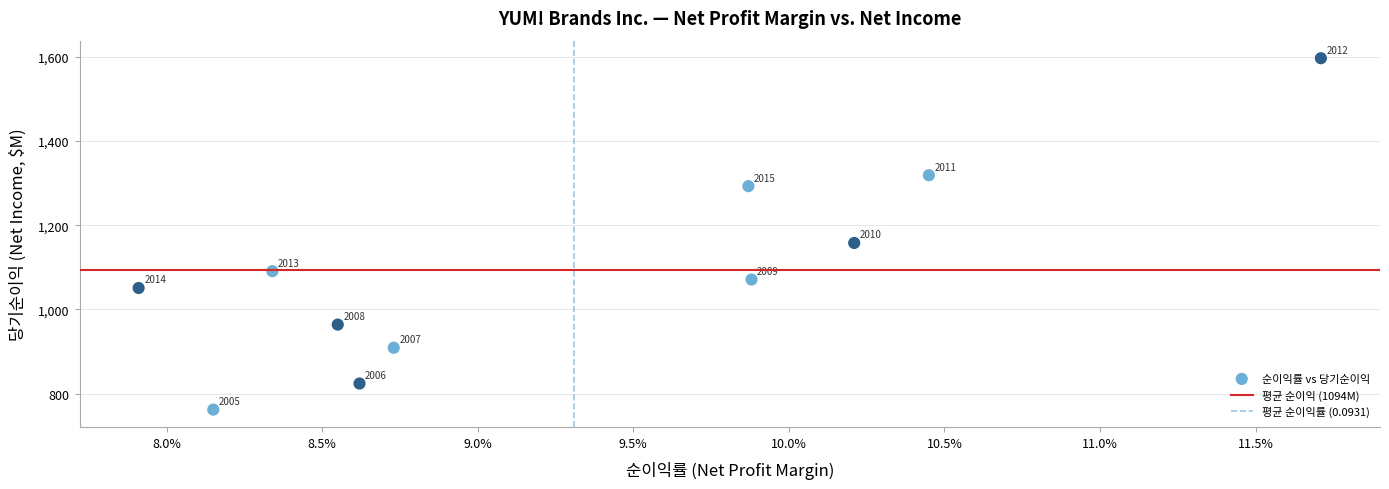

What Y value in the scatter plot is closest to 1179?

1158